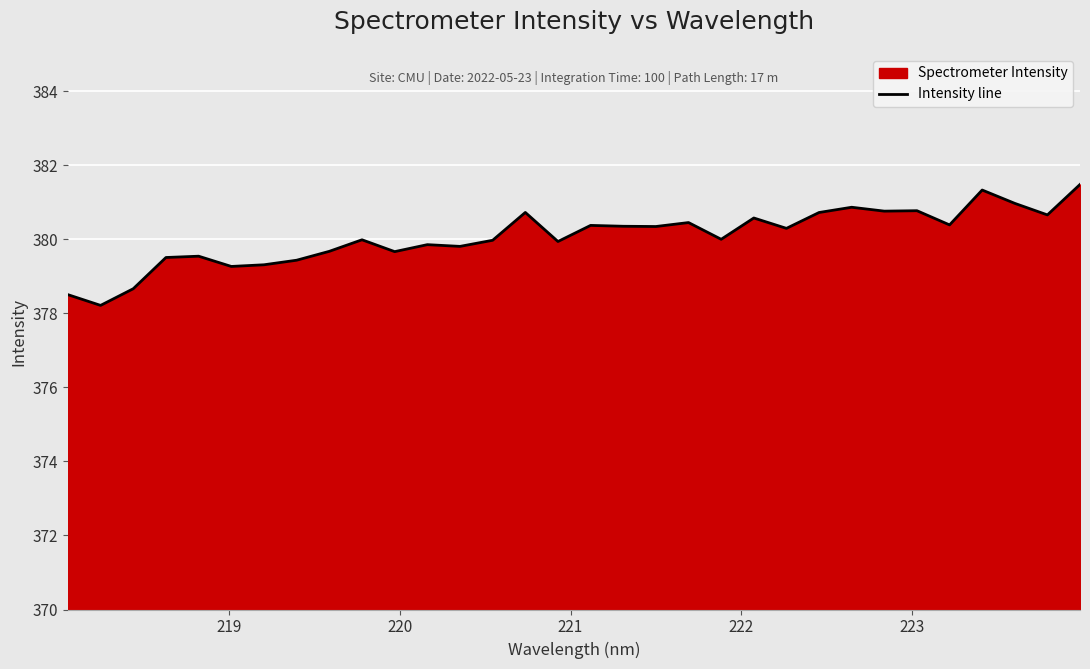

What is the minimum value shown in the chart?

378.2